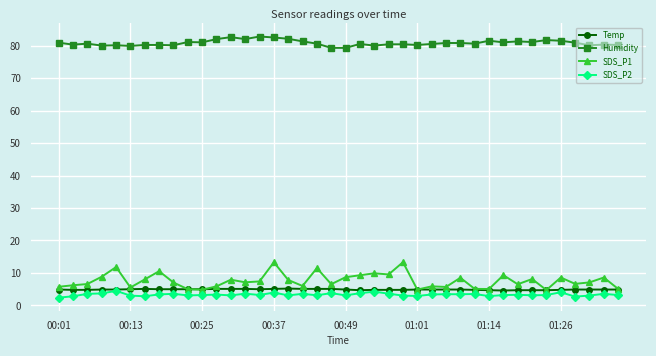

What is the value of the Humidity point at the 4th from the left?

80.0